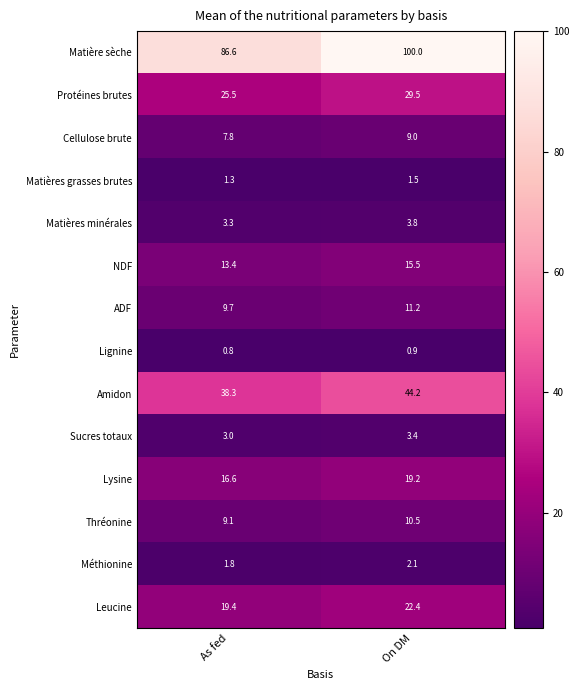

What is the difference between the maximum and minimum values in the Matière sèche series?

13.4